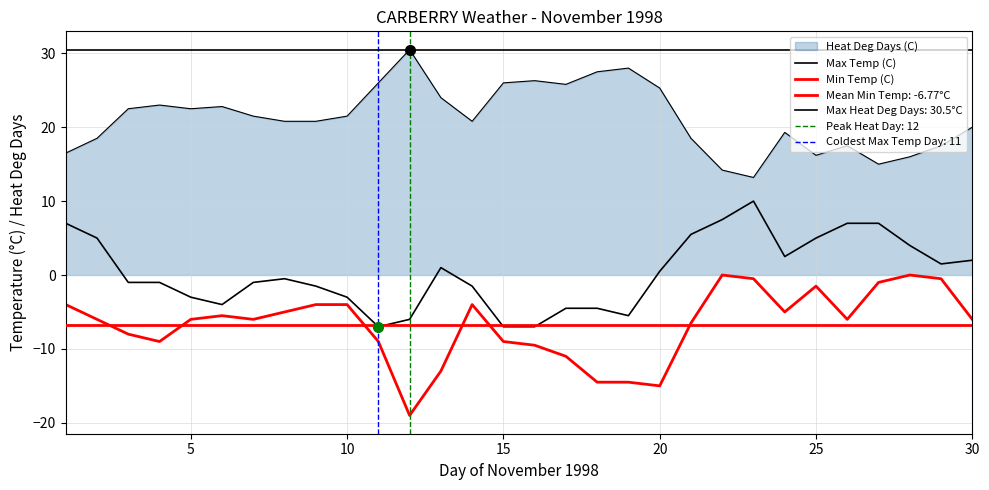

True or false: Min Temp (C) and Max Temp (C) intersect in this chart.

False